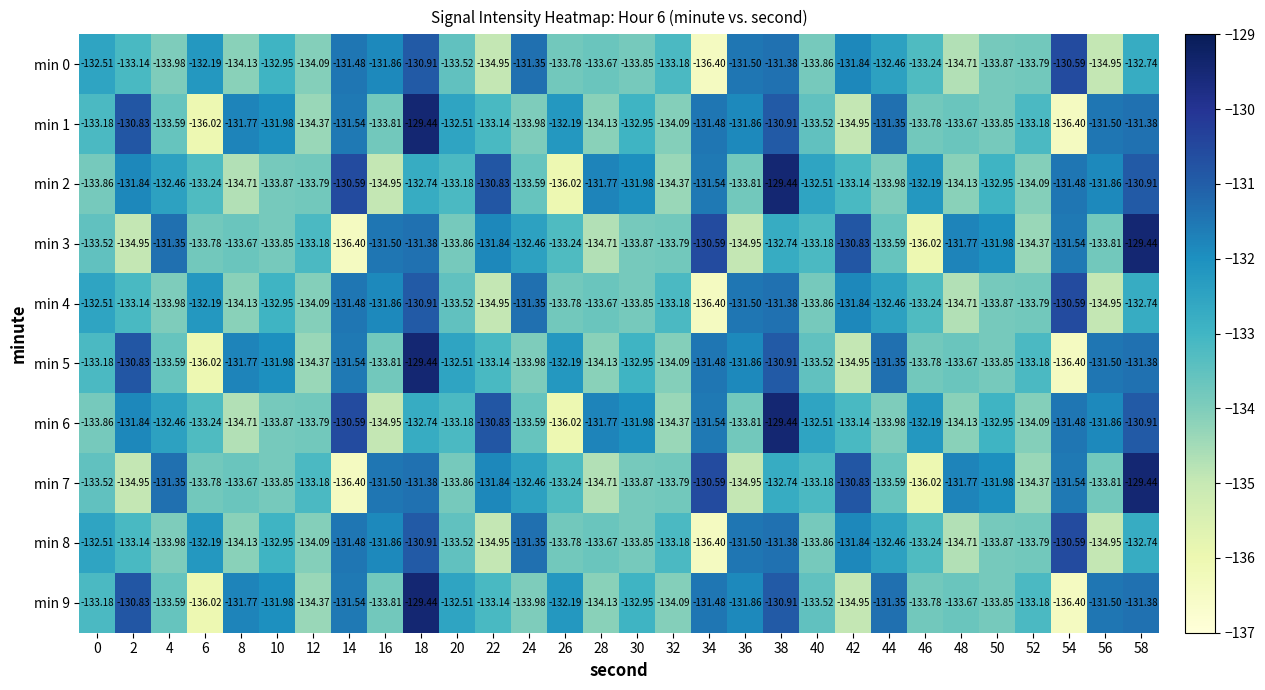

Is the value of min 8 at 56 greater than the value of min 0 at 26?

No